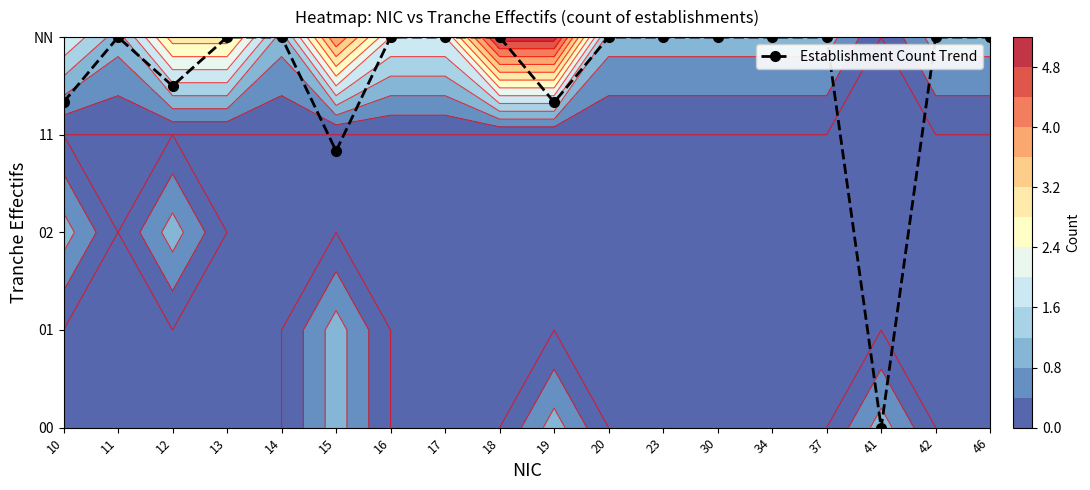

Which category has the lowest value across all series?

41